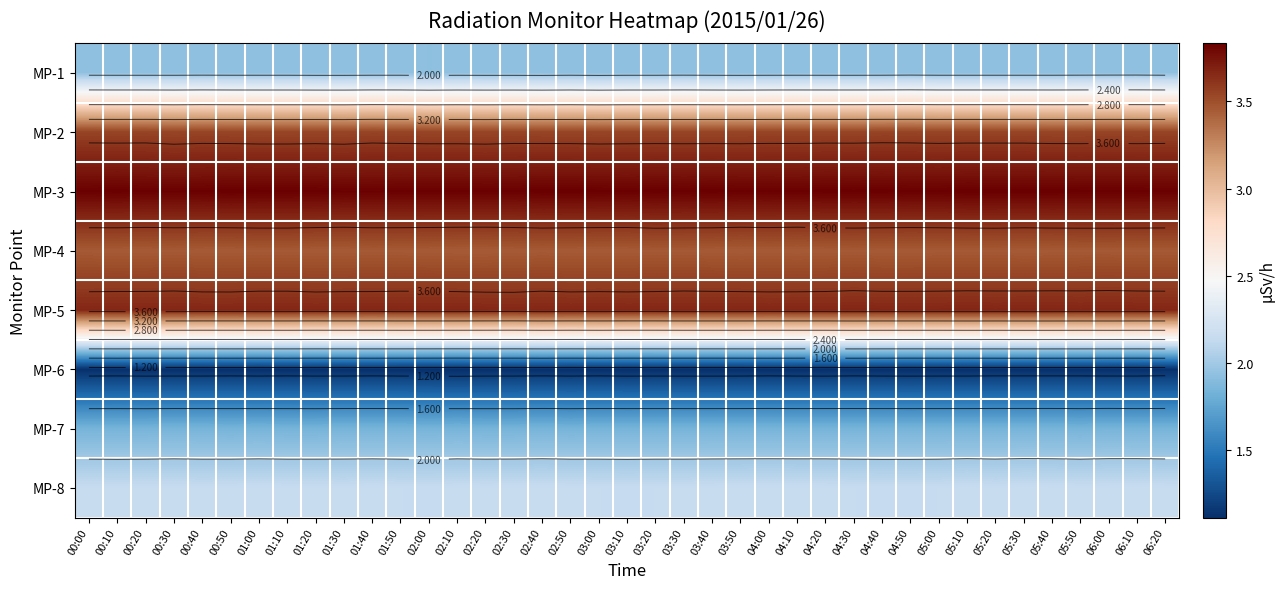

Where is MP-3 nearest to the value 3?

00:30